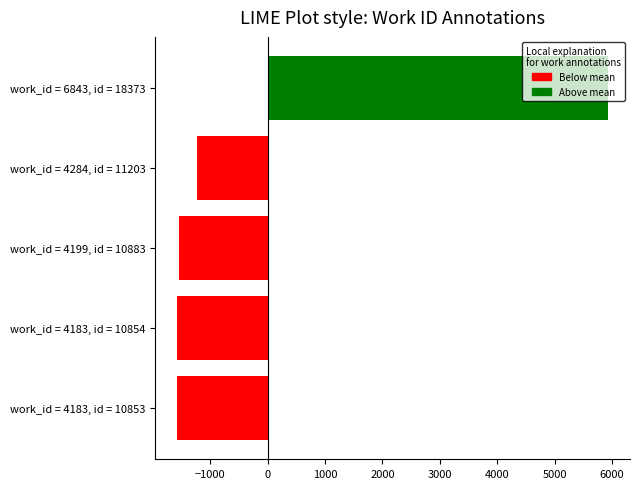

At which category does the chart reach its peak across all series?

work_id = 6843, id = 18373